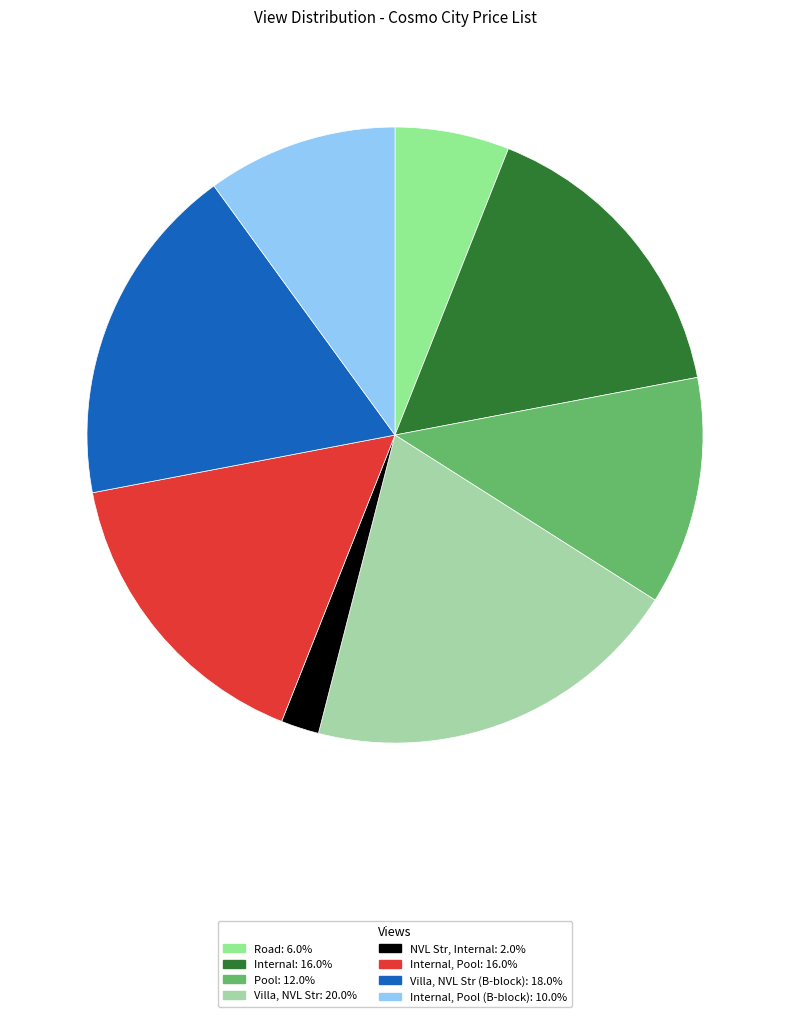

How many segments does this pie chart have?

8